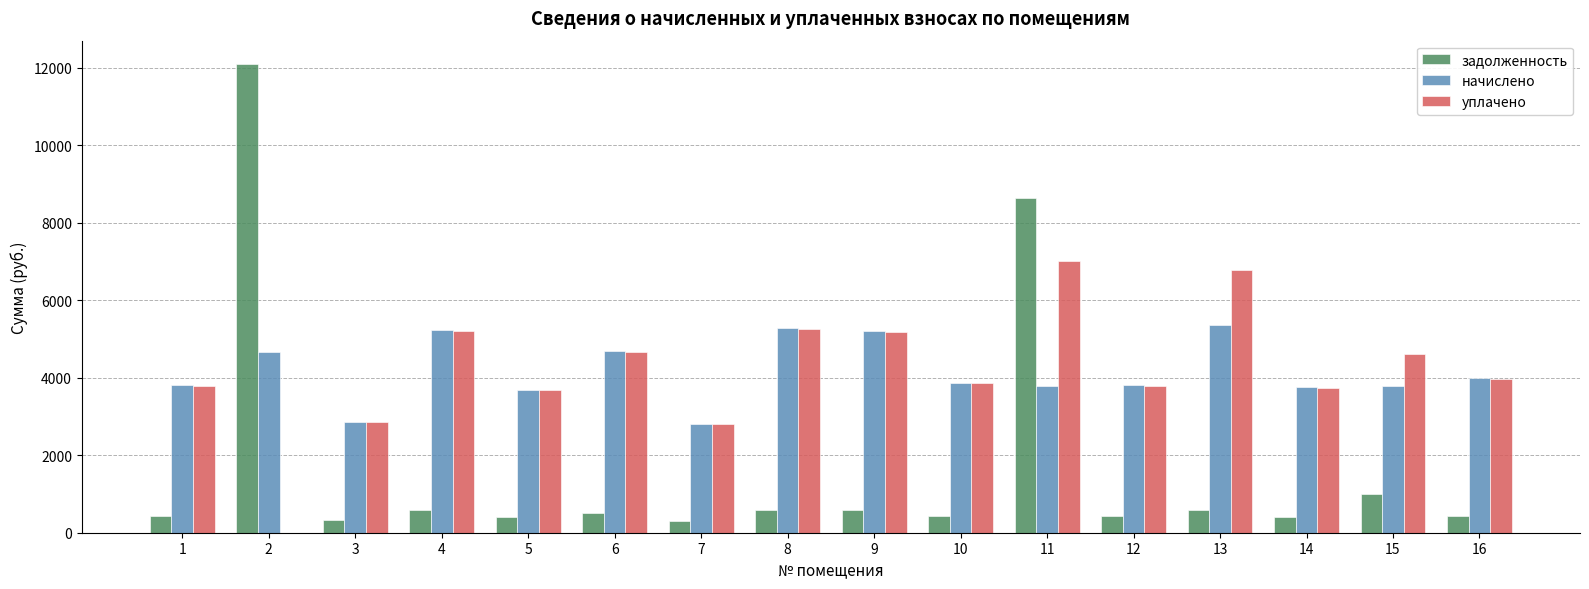

True or false: начислено has a value of 5838.3 at 5.

False